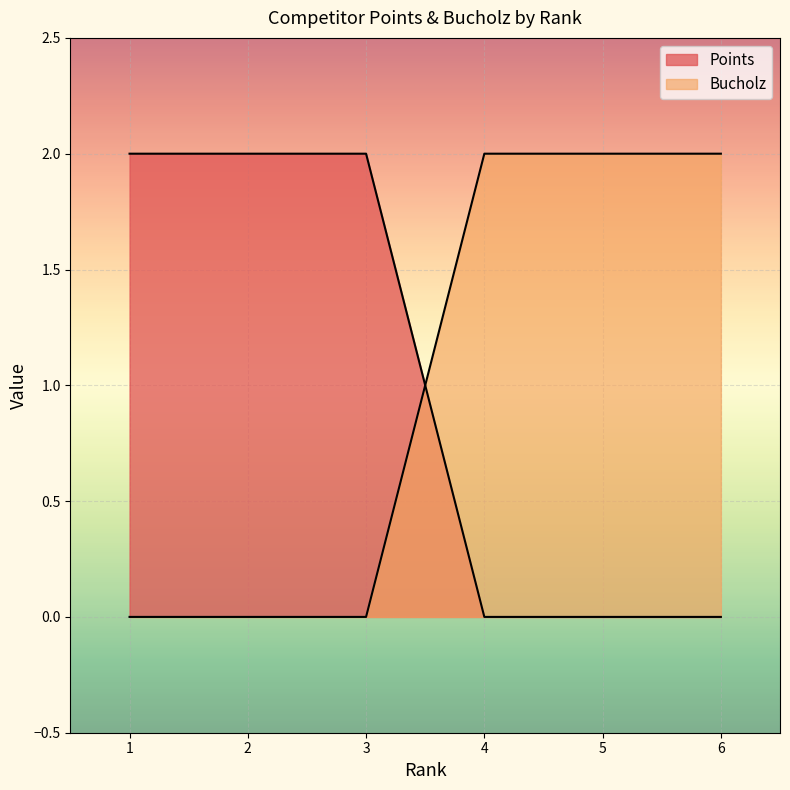

Reading left to right, transcribe all the data shown in this chart.

Points: 1=2	2=2	3=2	4=0	5=0	6=0
Bucholz: 1=0	2=0	3=0	4=2	5=2	6=2